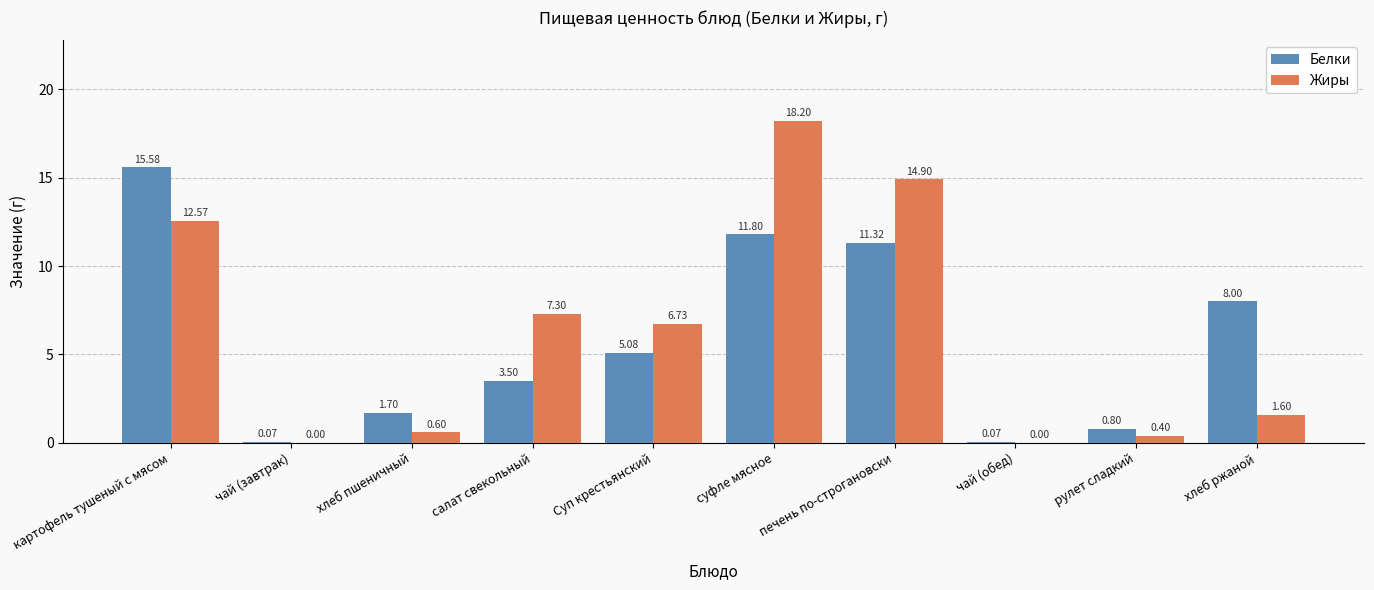

Which series changed the most between картофель тушеный с мясом and рулет сладкий?

Белки